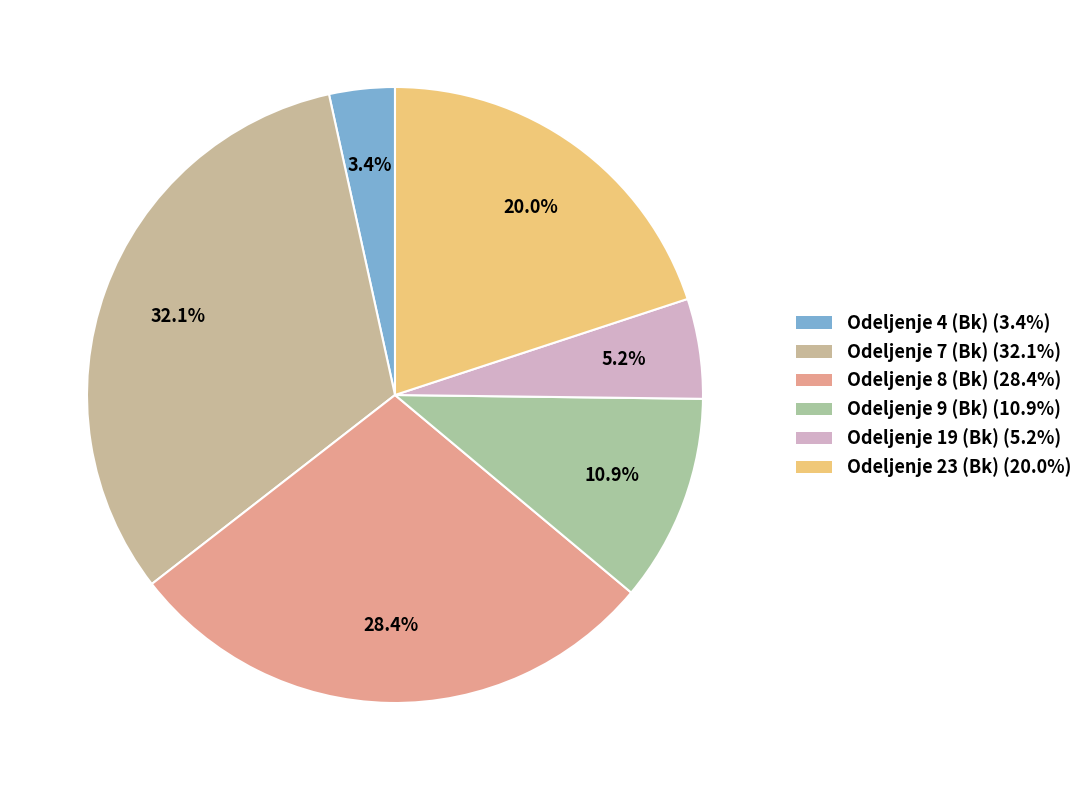

True or false: Odeljenje 19 (Bk) accounts for 17% of the total.

False